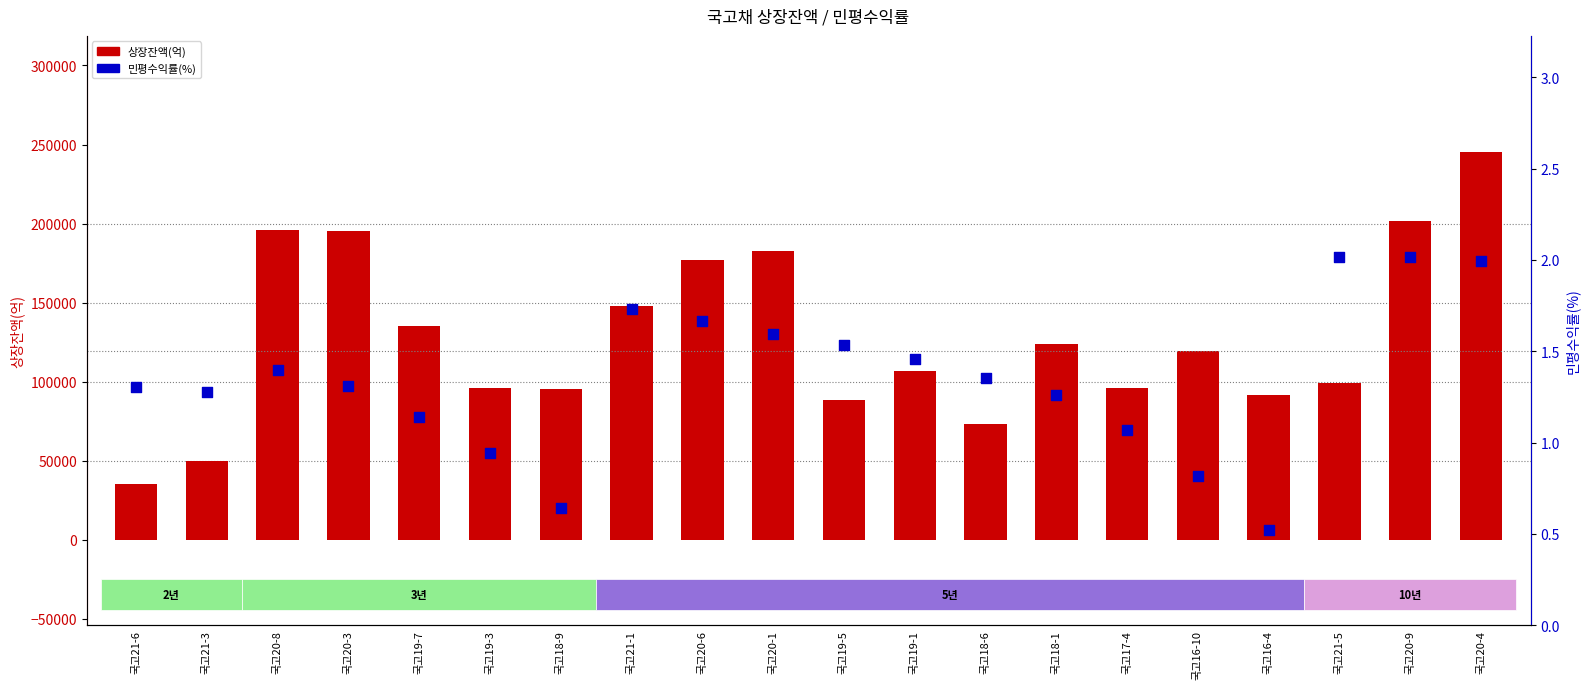

Which series contains the highest Y value?

상장잔액(억)